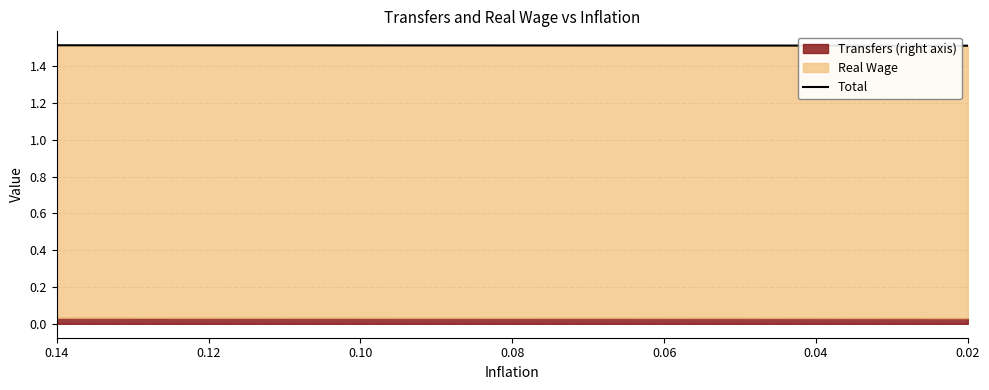

Reading left to right, transcribe all the data shown in this chart.

1.5	1.5	1.5	1.5	1.5	1.5	1.5	1.5	1.5	1.5	1.5	1.5	1.5	1.5	1.5	1.5	1.5	1.5	1.5	1.5	1.5	1.5	1.5	1.5	1.5	1.5	1.5	1.5	1.5